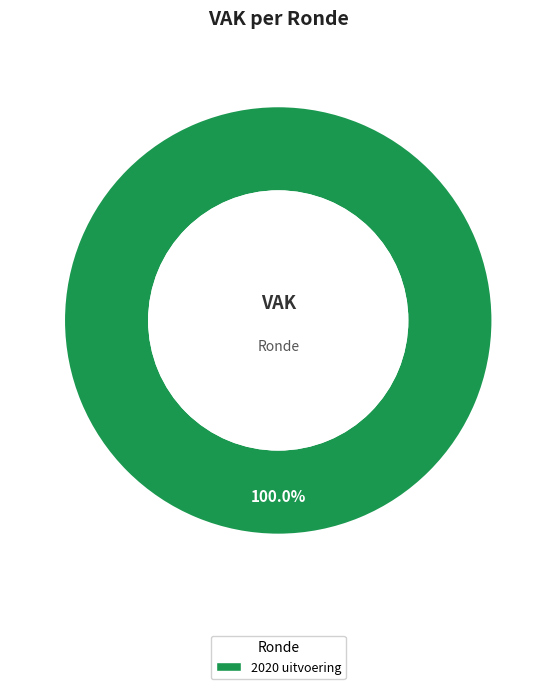

Is there a majority slice in this chart?

Yes